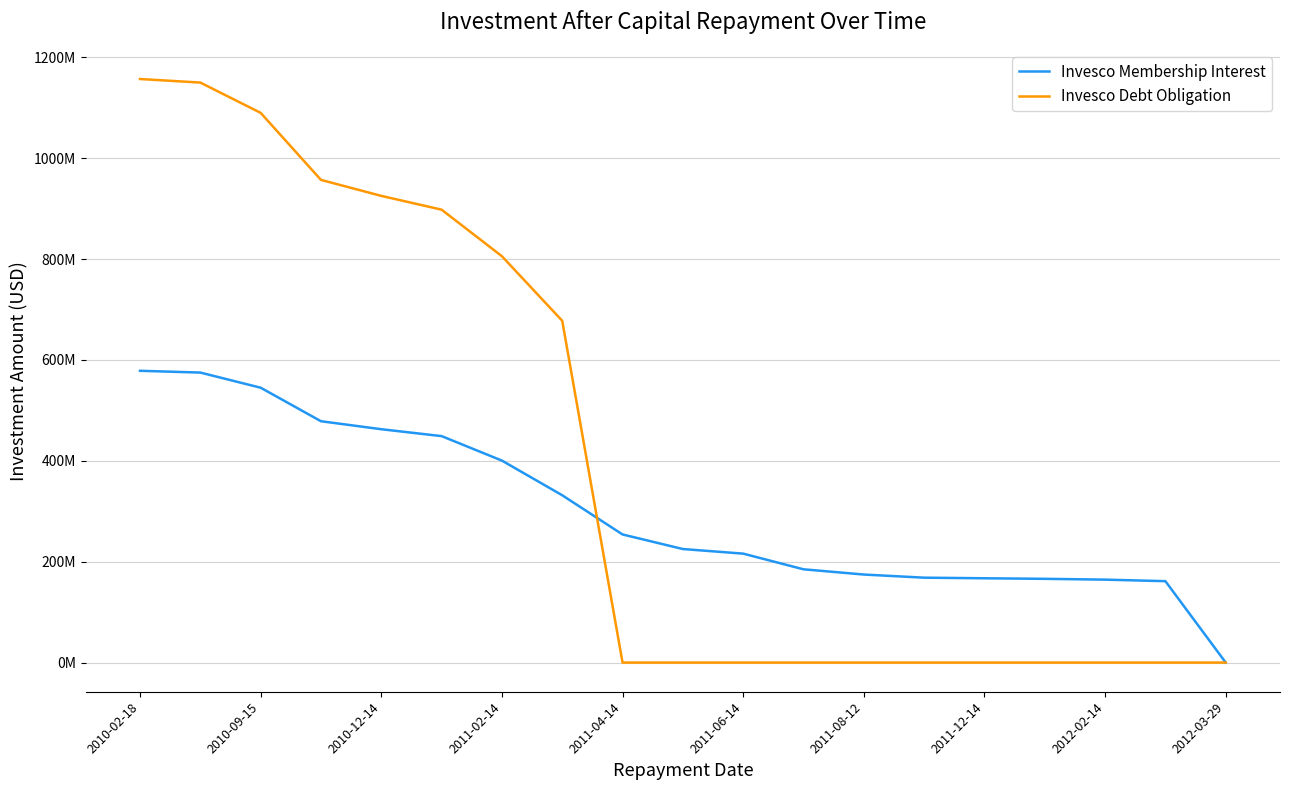

What are all the series names shown in the legend?

Invesco Membership Interest, Invesco Debt Obligation